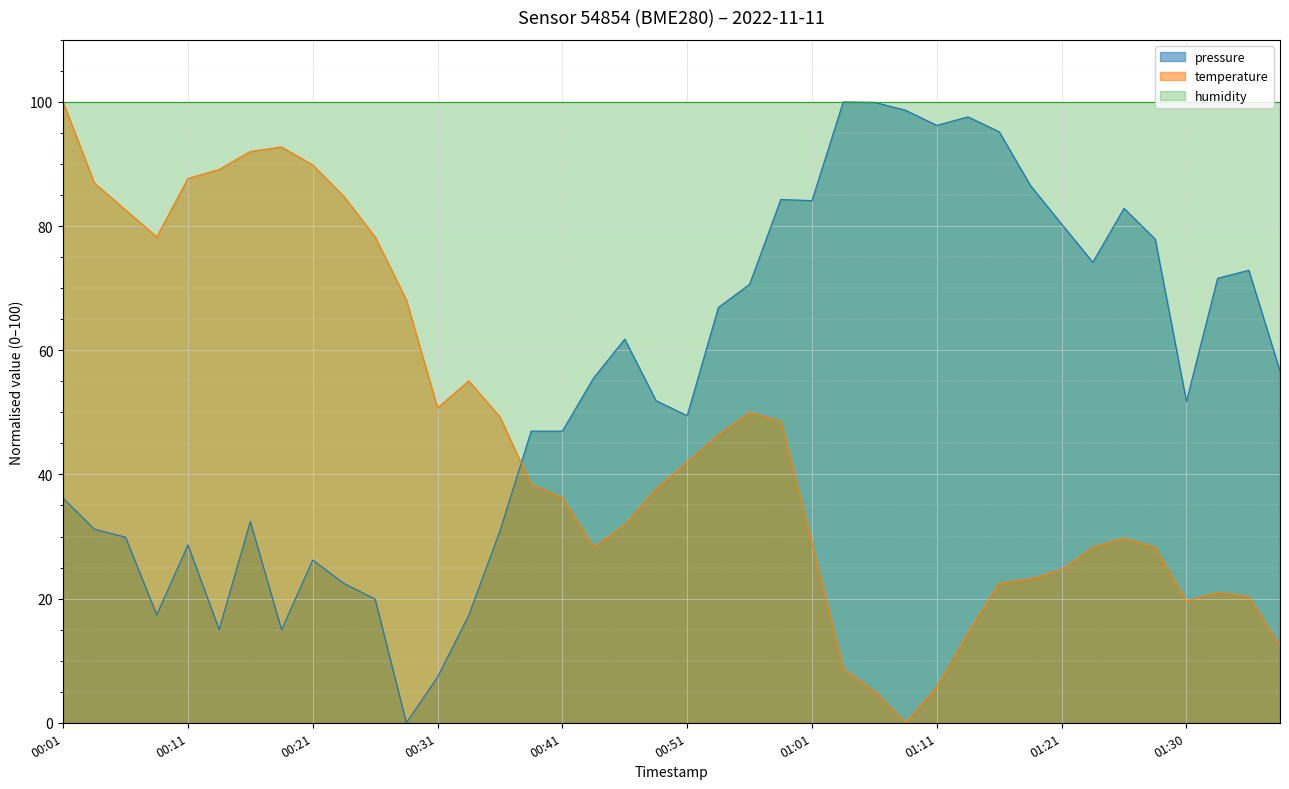

What are all the series names shown in the legend?

pressure, temperature, humidity